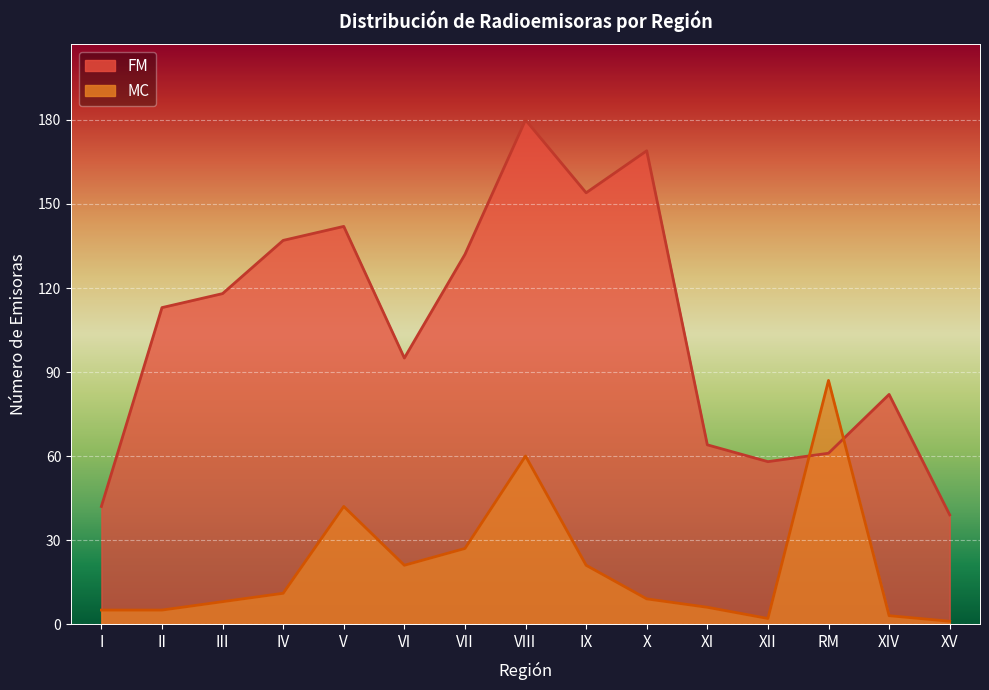

At how many categories does at least one series exceed 33?

15